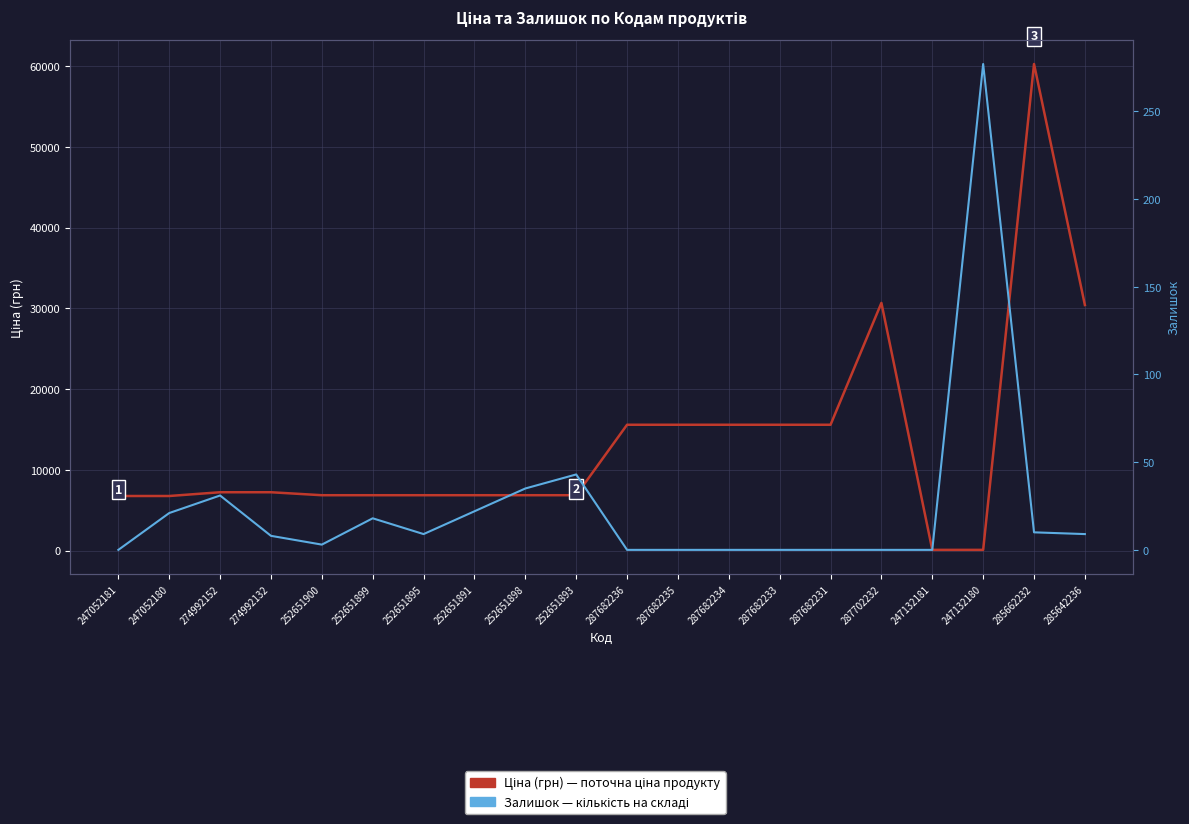

True or false: Залишок has more than 0 interior local peaks.

True